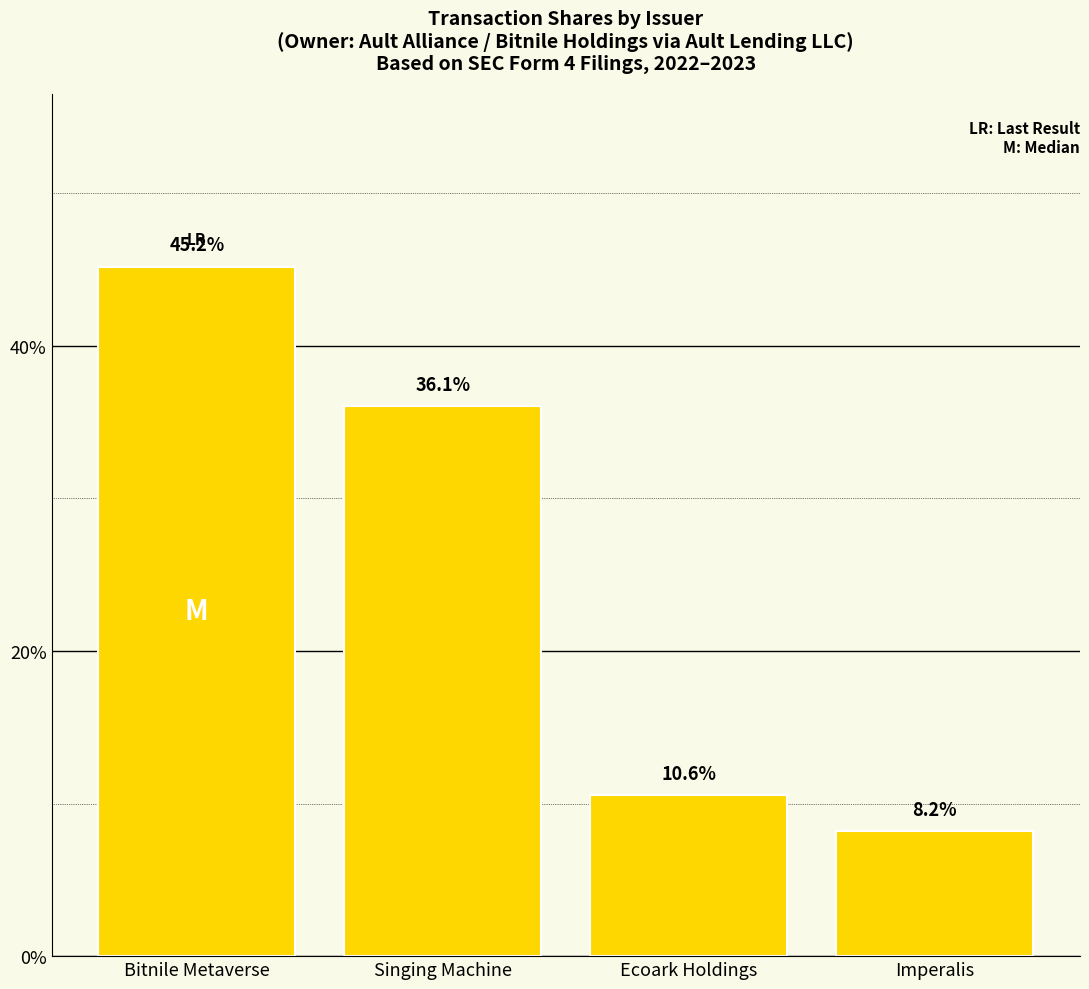

How many categories are shown in the chart?

4